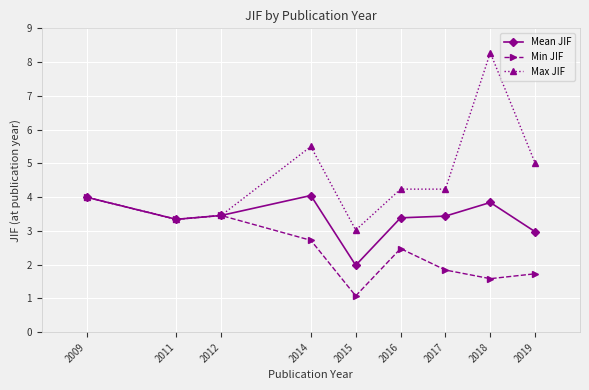

What is the average value of the Min JIF series?

2.5